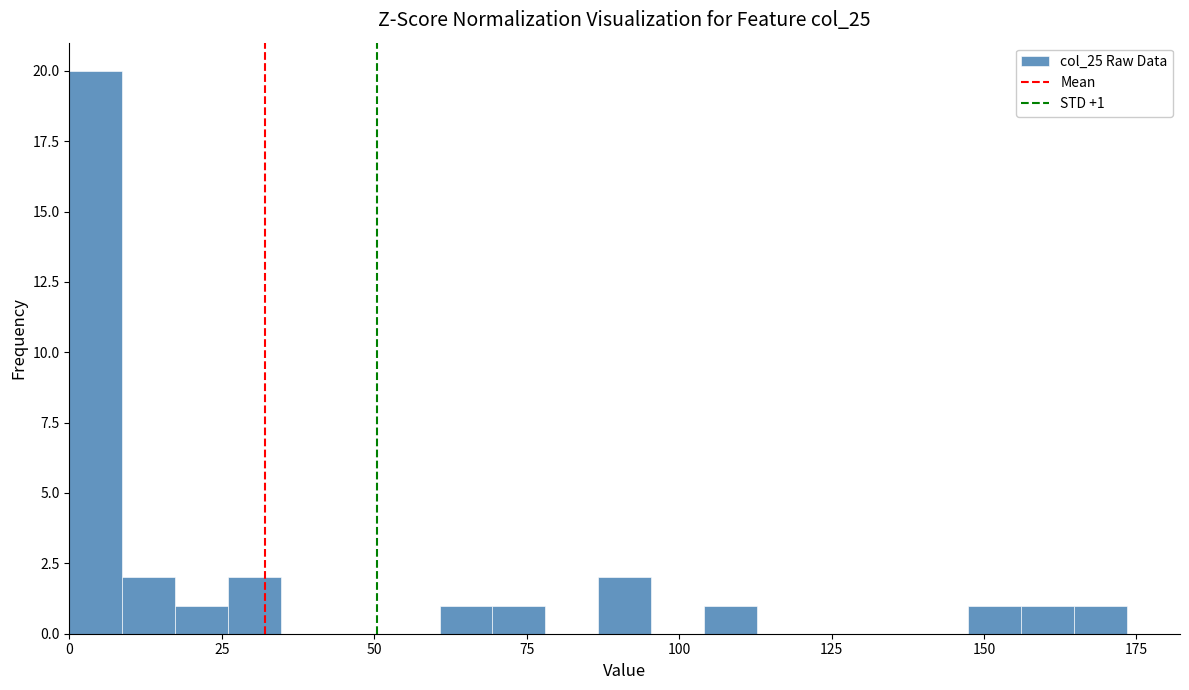

Around what value on the x-axis is the tallest bar? Give the approximate position of its centre, as read against the axis.

5